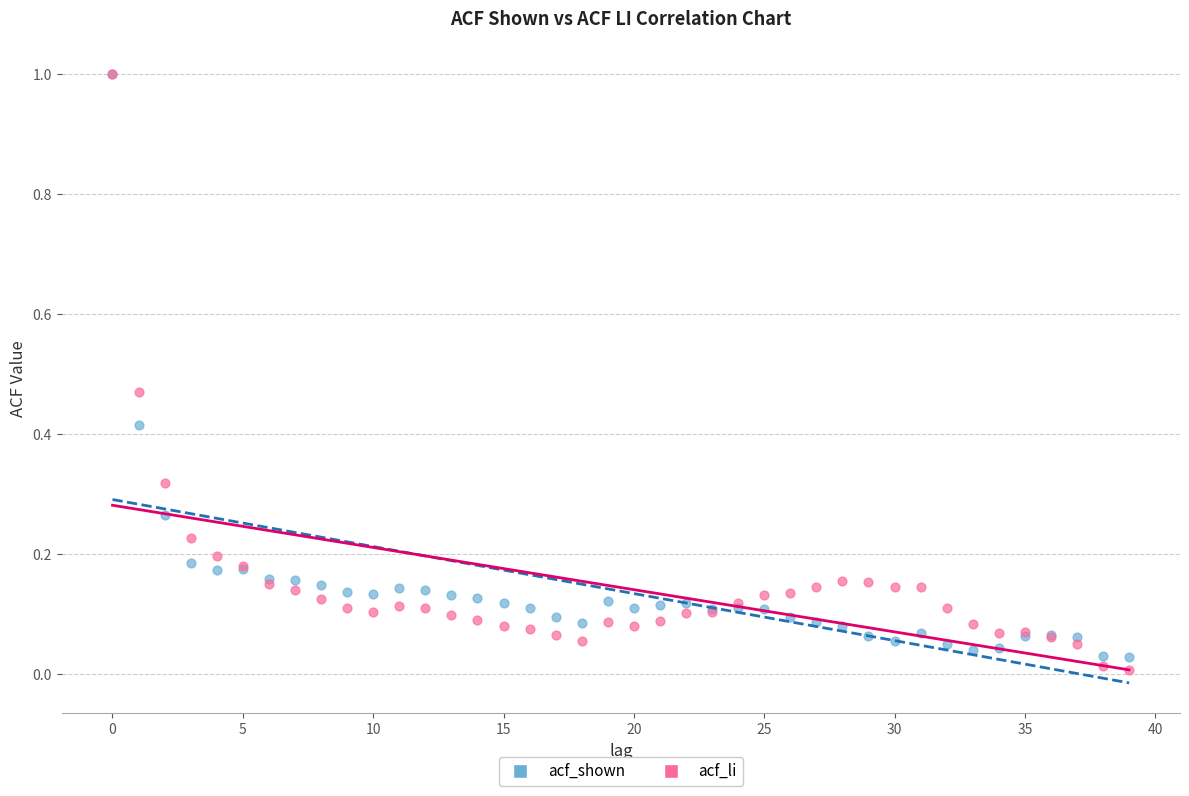

Which series reaches the minimum Y coordinate?

acf_li